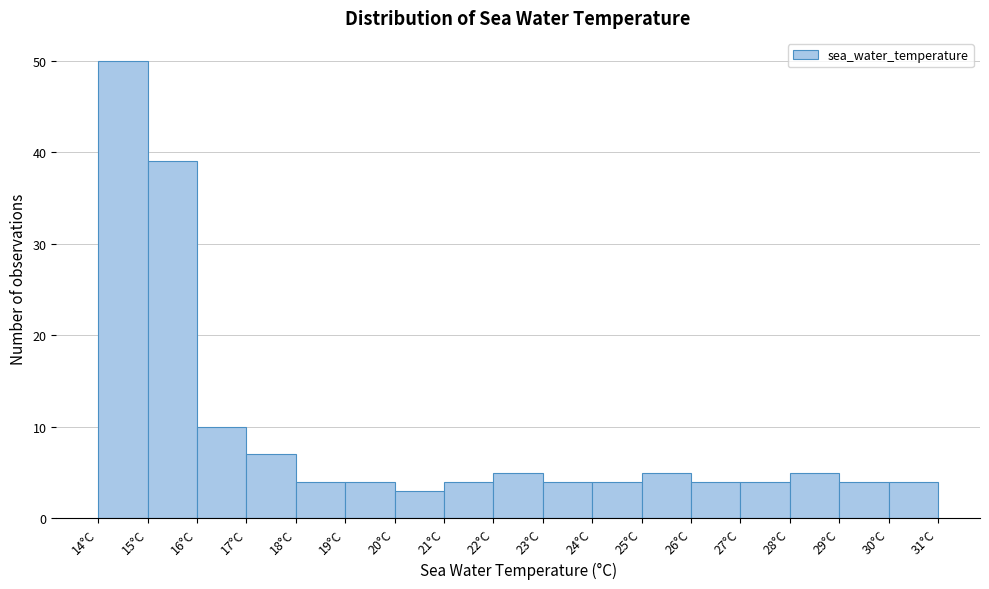

Which range on the x-axis has the tallest bar?

14 to 15